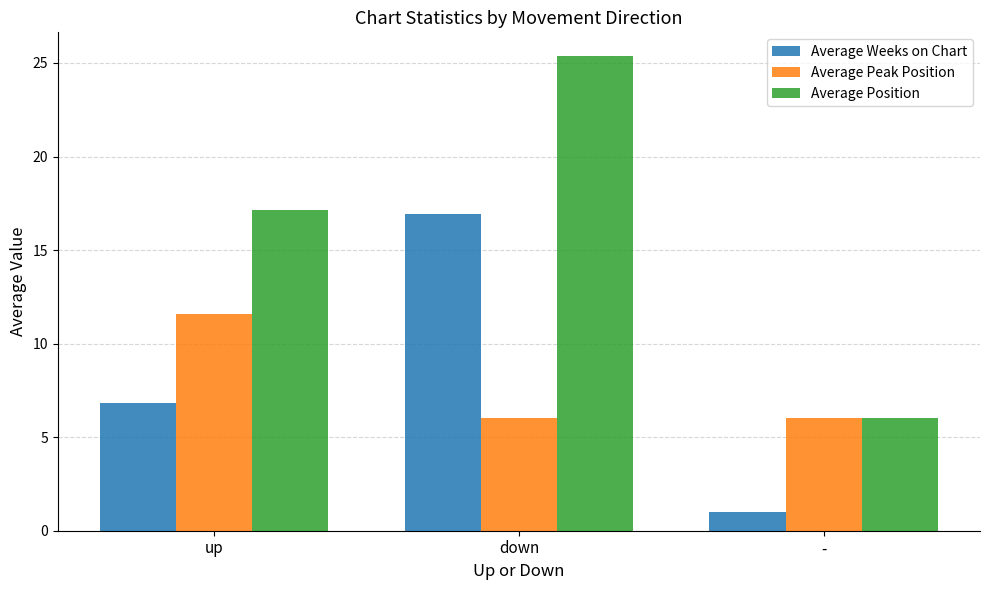

What are all the series names shown in the legend?

Average Weeks on Chart, Average Peak Position, Average Position